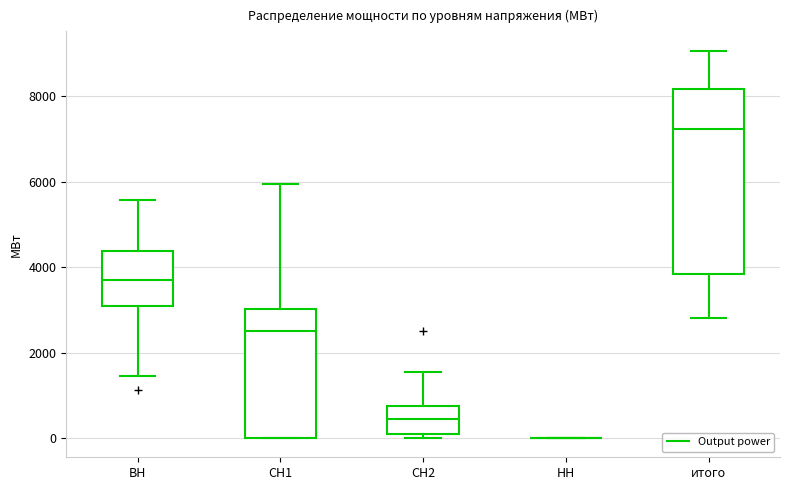

Comparing the boxes themselves (not the whiskers), which one is the tallest?

итого